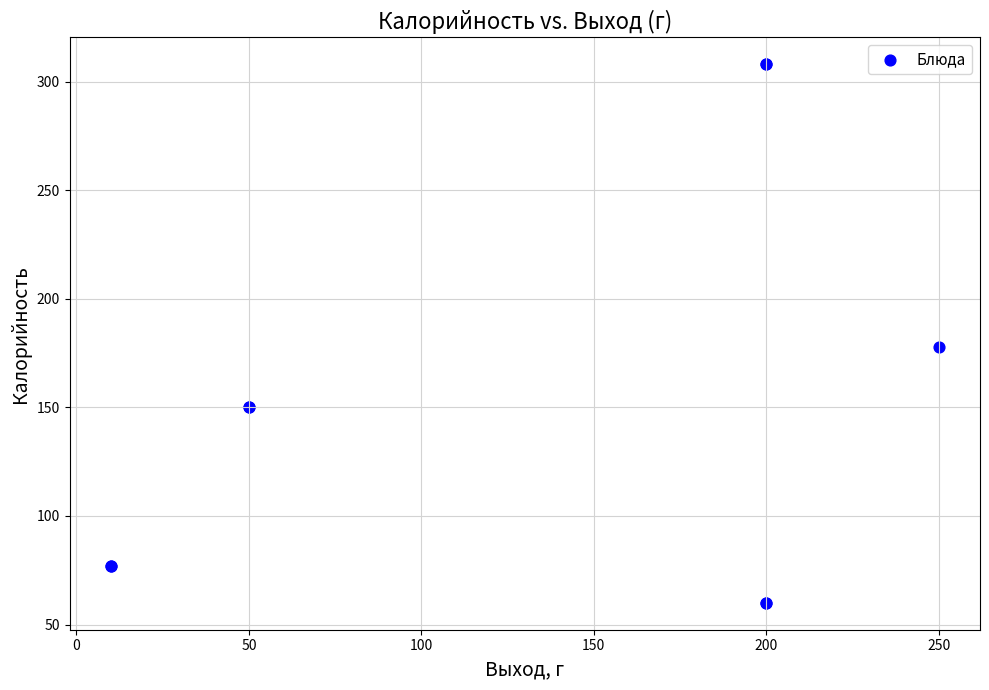

What Y value in the scatter plot is closest to 184?

178